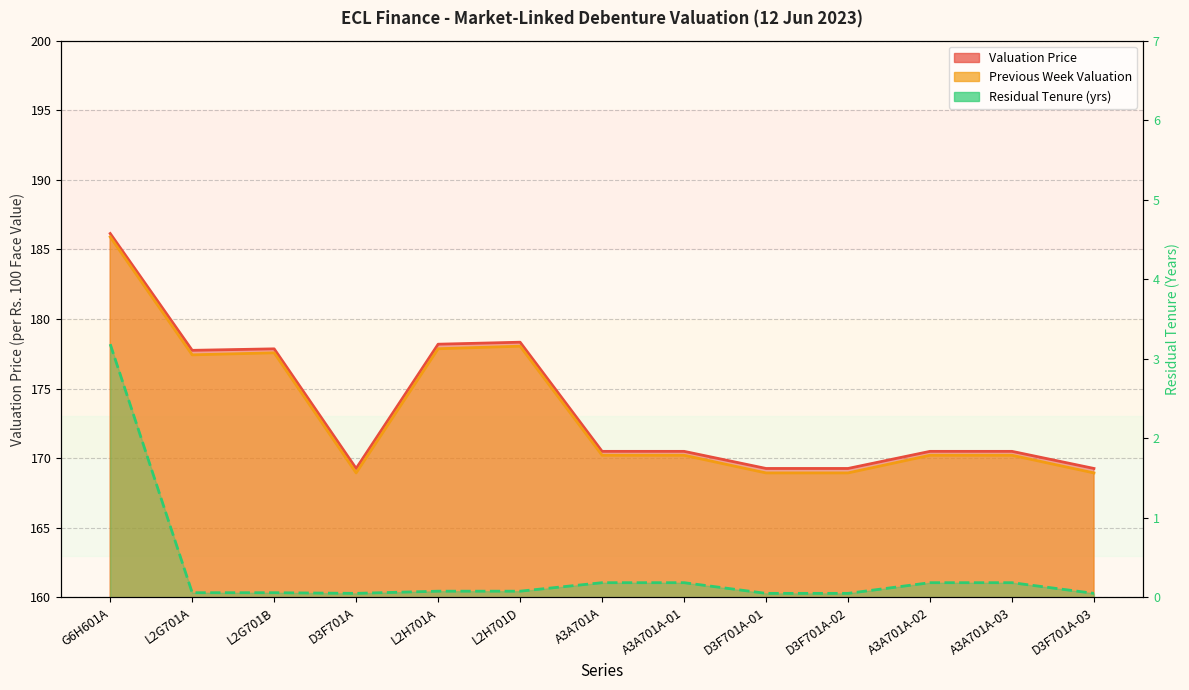

At which label does Valuation Price reach its minimum?

D3F701A